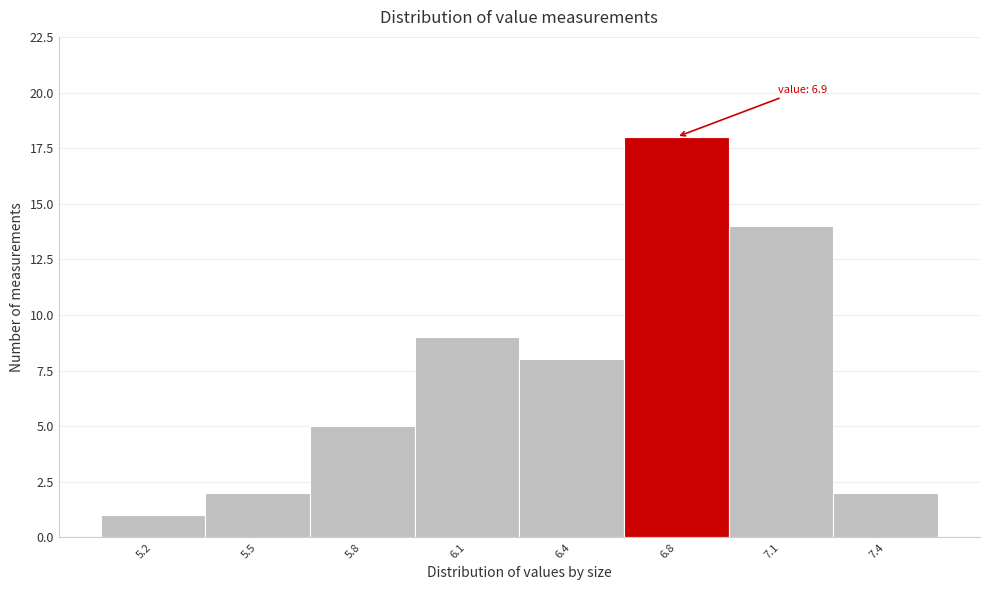

Reading left to right, list all the values displayed in this chart.

1	2	5	9	8	18	14	2